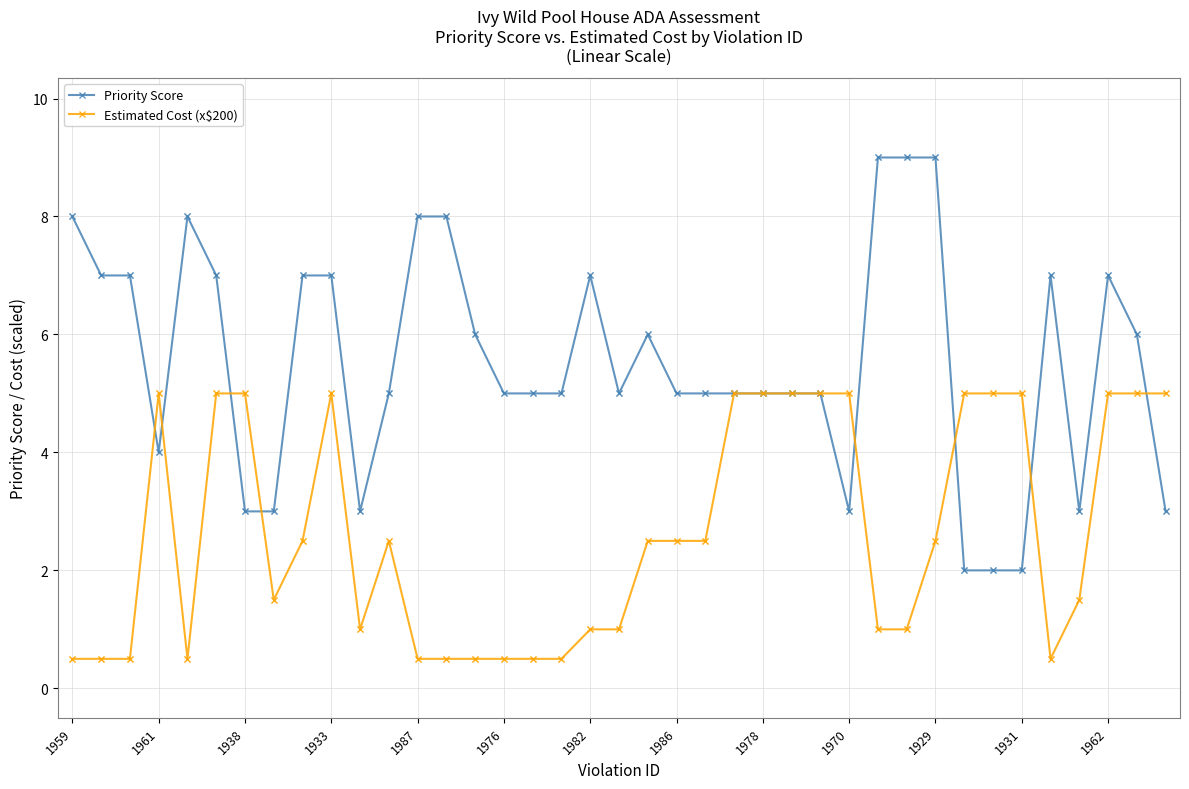

Which series has the widest spread of values?

Priority Score